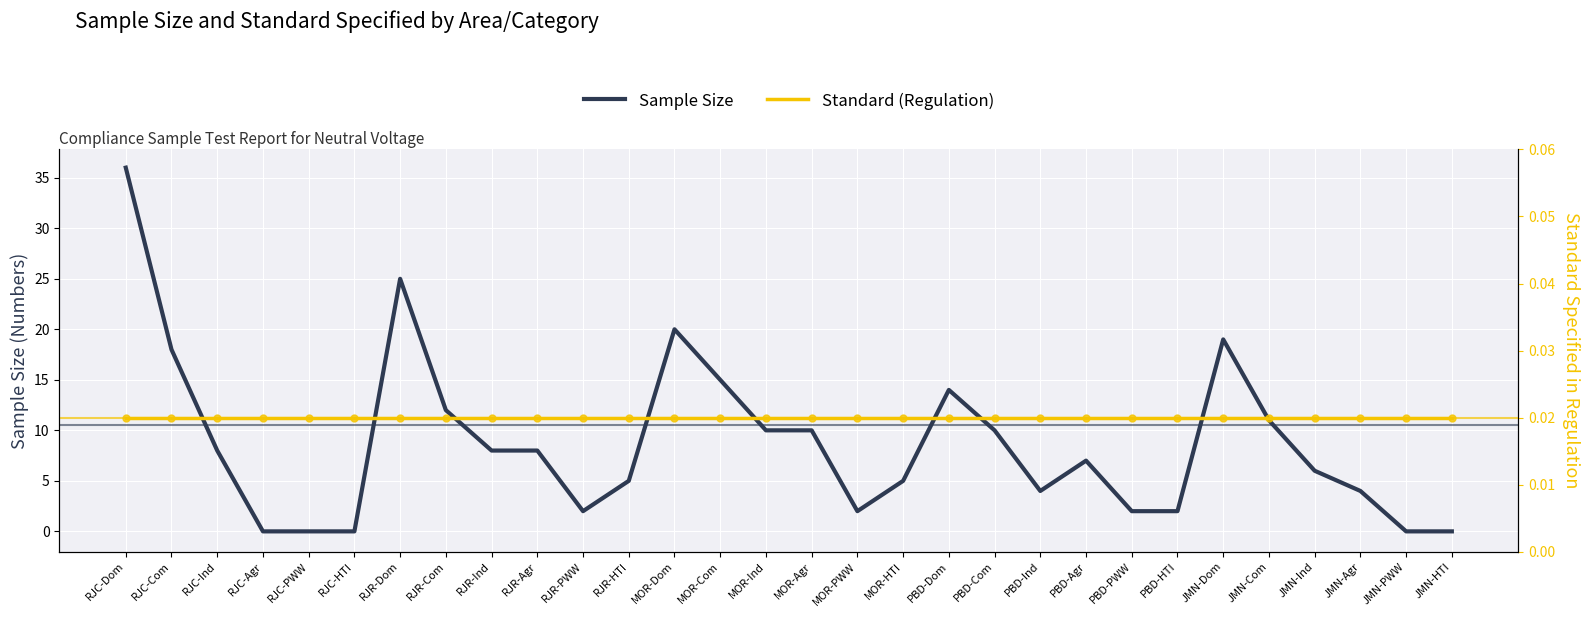

At how many categories does at least one series exceed 3?

21